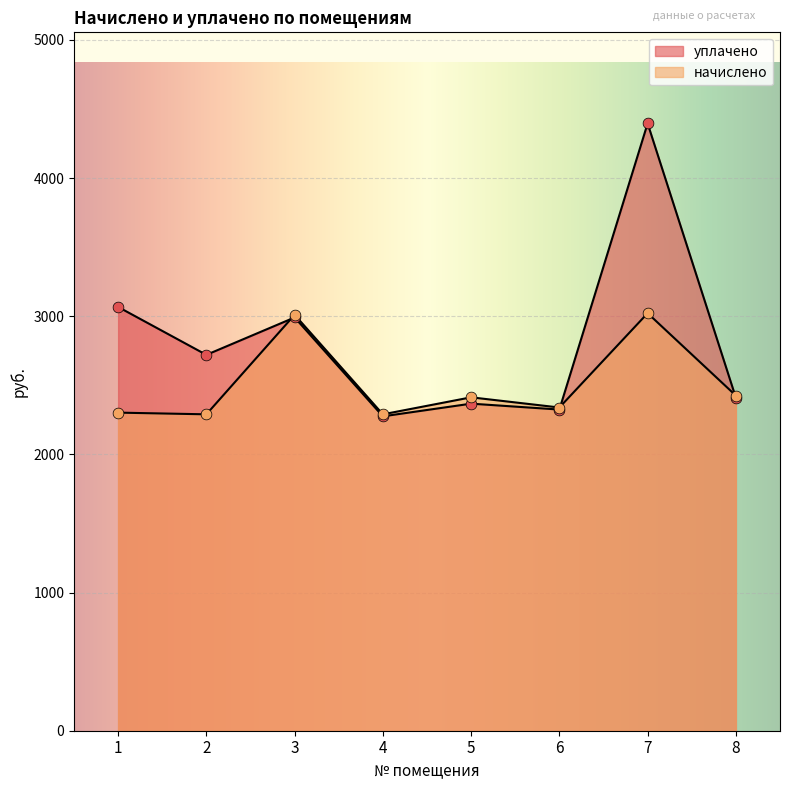

At how many categories does at least one series exceed 2372?

6